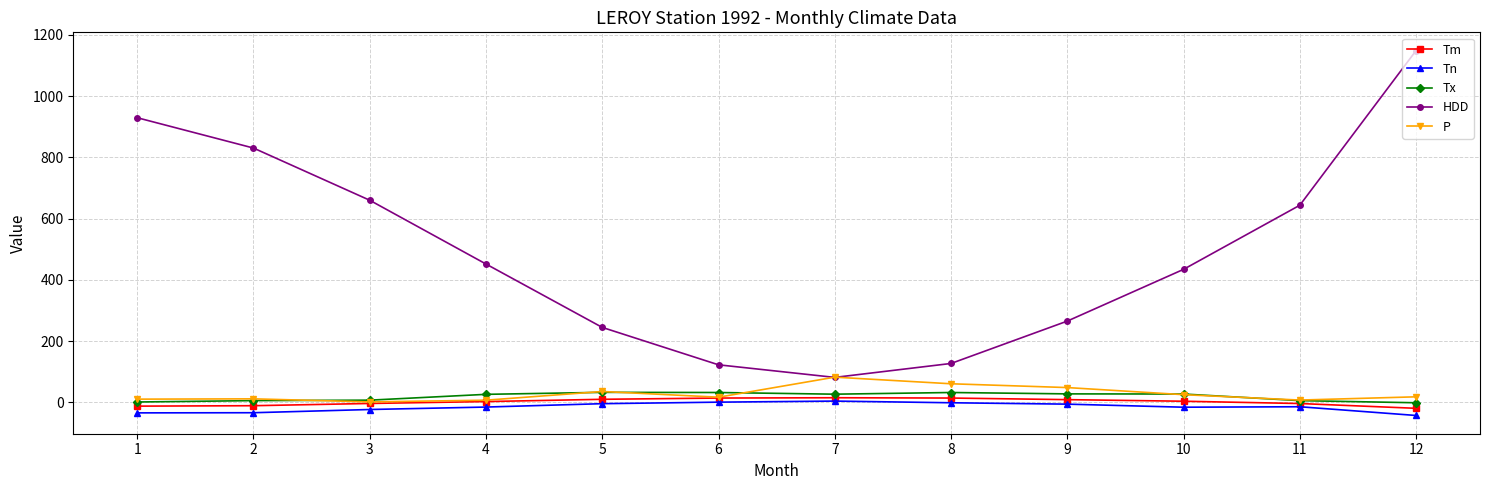

Count the number of data series in this chart.

5